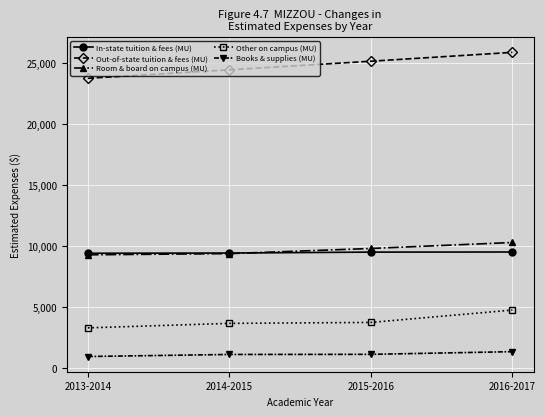

List the series in order of their peak value, lowest first.

Books & supplies (MU), Other on campus (MU), In-state tuition & fees (MU), Room & board on campus (MU), Out-of-state tuition & fees (MU)